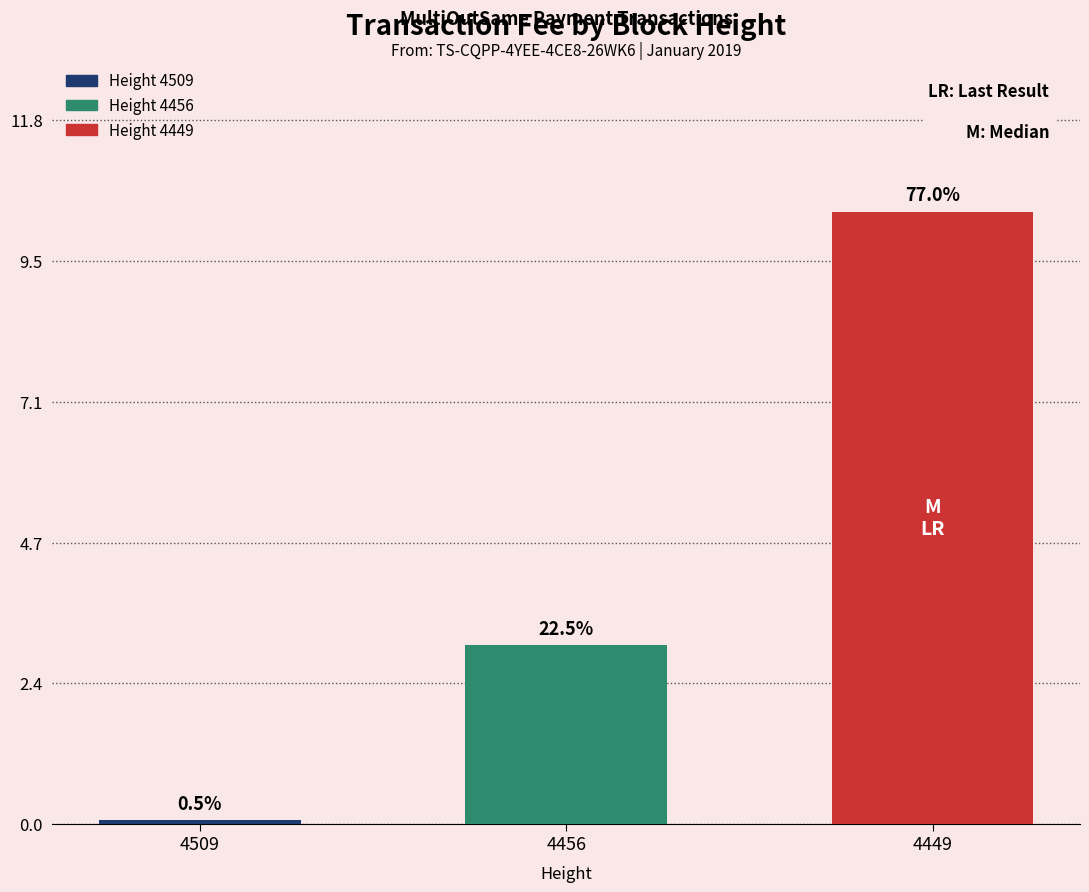

List the labels in order of value, largest first.

4449, 4456, 4509